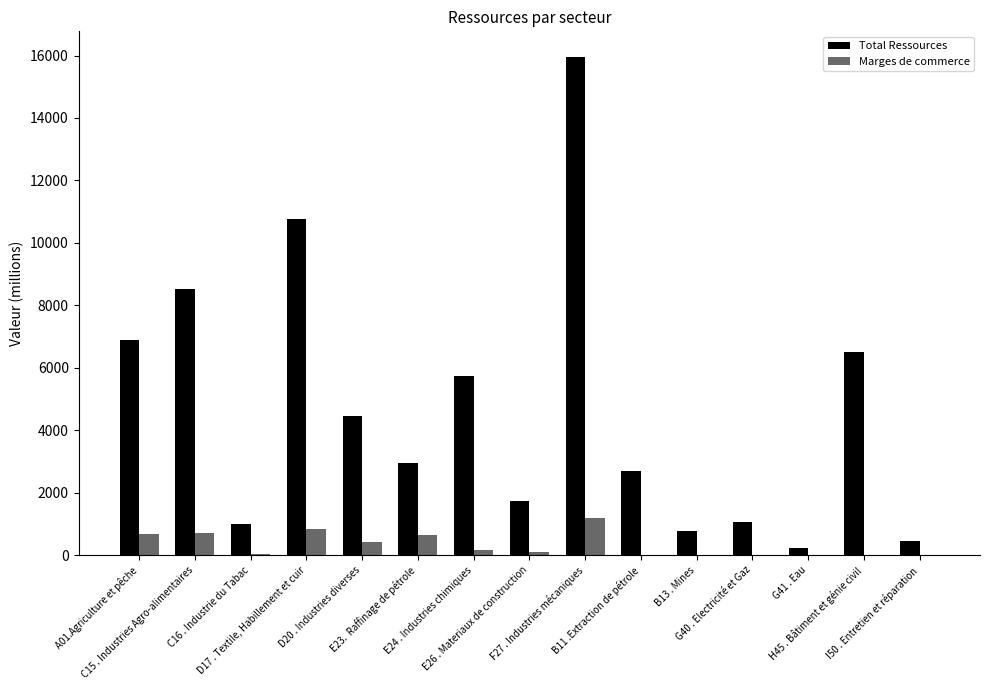

Reading right to left, extract all data points from this chart.

Total Ressources: 440.6	6519.7	223.8	1066.0	781.6	2696.3	15965.4	1743.0	5742.2	2957.4	4461.0	10763.3	990.8	8523.2	6876.8
Marges de commerce: 0.0	0.0	0.0	0.0	8.4	-214.7	1196.9	107.6	172.1	647.6	405.6	850.9	34.3	699.7	687.4